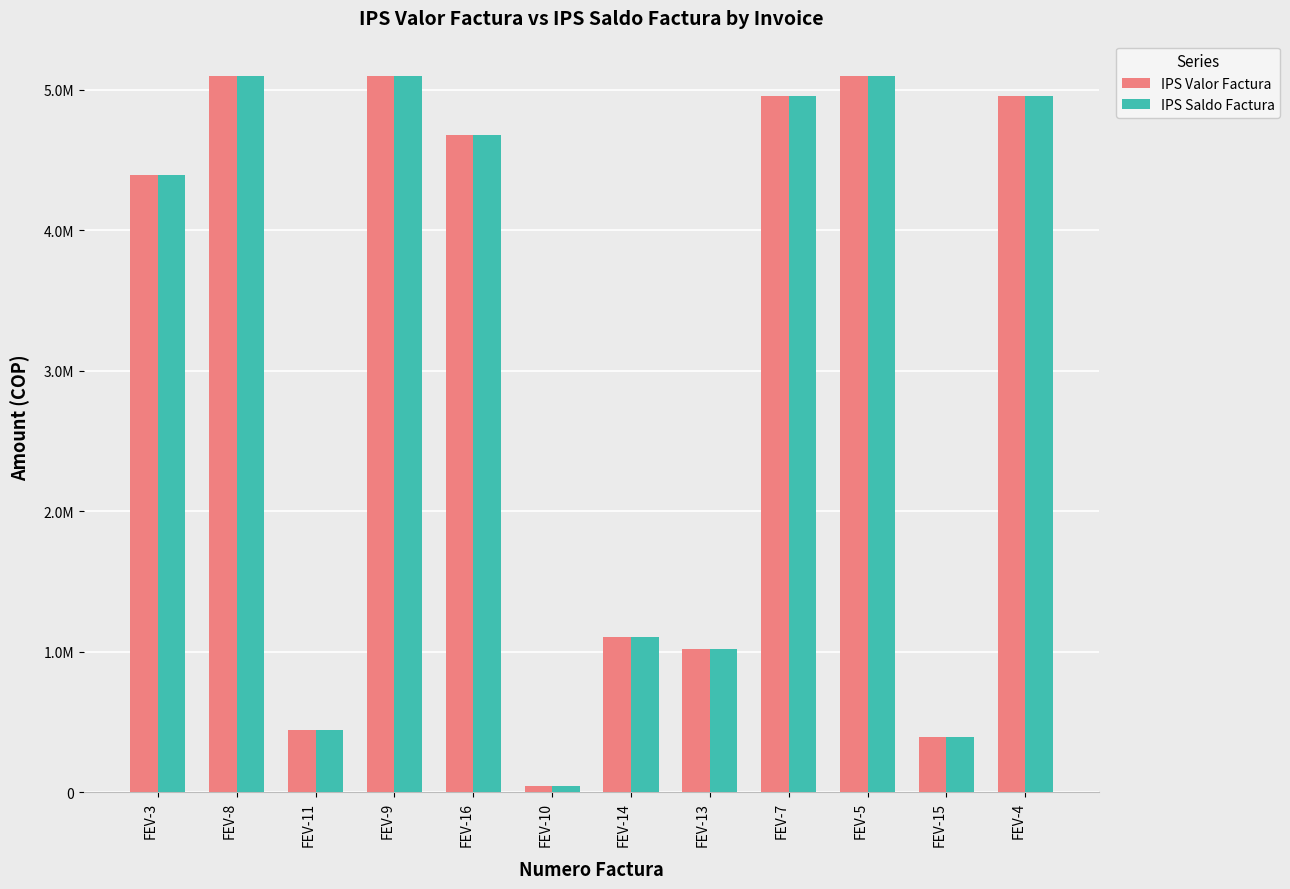

Are the bars horizontal?

No